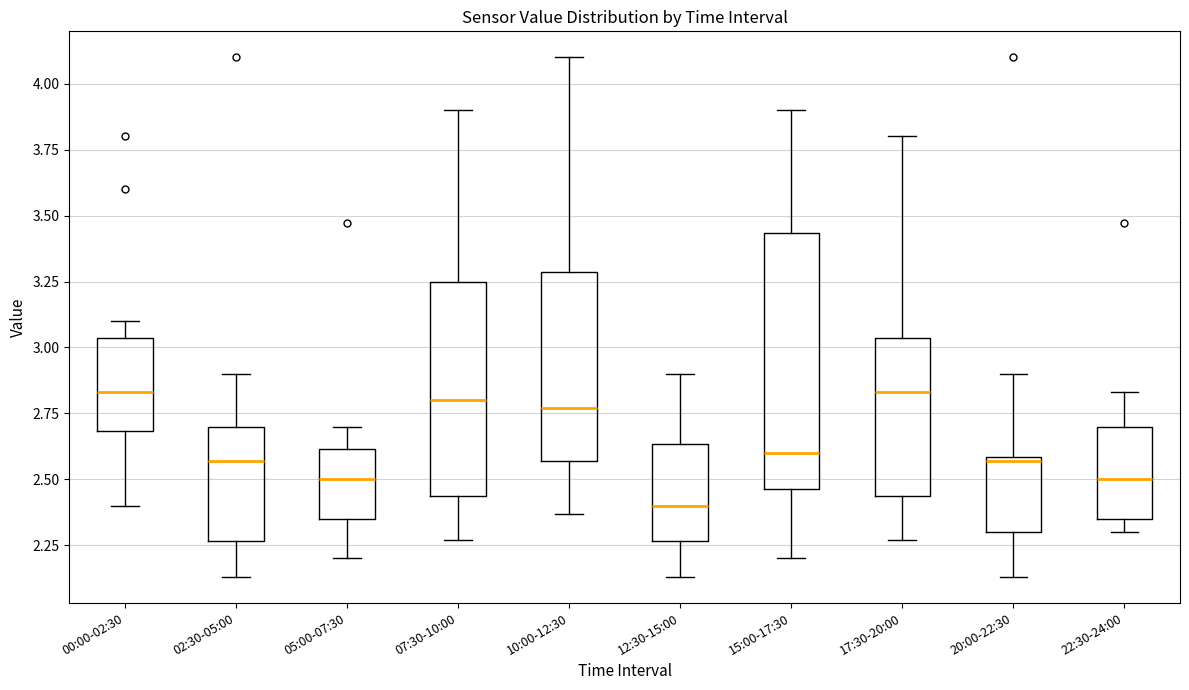

Where does the lower whisker of the box for 15:00-17:30 end on the y-axis? The values are not printed on the chart, so give them approximately, as read against the axis.

2.20